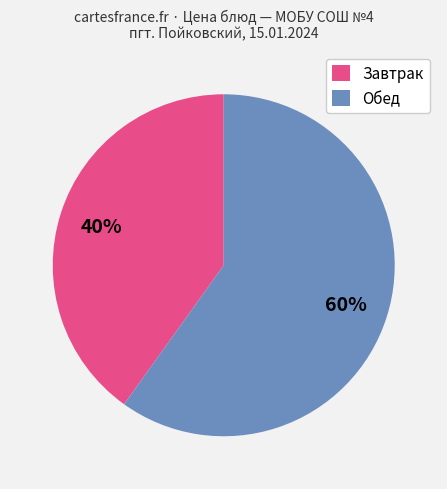

True or false: Обед accounts for 54% of the total.

False